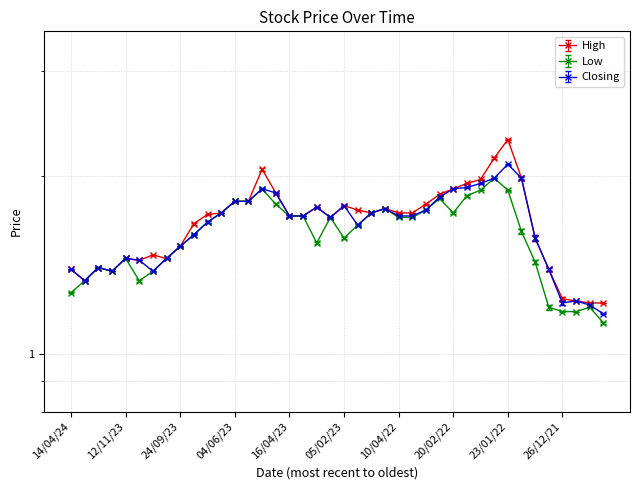

List the labels in order of Low value, largest first.

30/01/22, 01/05/23, 06/02/22, 23/01/22, 13/02/22, 27/02/22, 04/06/23, 28/05/23, 25/04/23, 02/01/23, 13/03/22, 11/06/23, 15/01/23, 20/02/22, 16/04/23, 02/04/23, 12/03/23, 10/04/22, 03/04/22, 18/06/23, 29/01/23, 16/01/22, 16/07/23, 05/02/23, 19/03/23, 24/09/23, 12/11/23, 01/10/23, 09/01/22, 07/01/24, 17/12/23, 15/10/23, 28/01/24, 22/10/23, 14/04/24, 02/01/22, 12/12/21, 26/12/21, 19/12/21, 05/12/21